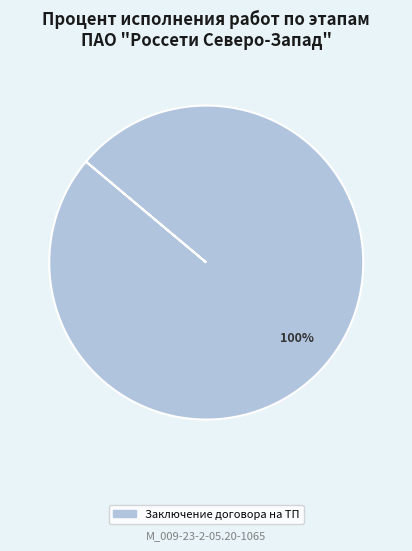

Is there any slice that represents more than half of the pie?

Yes